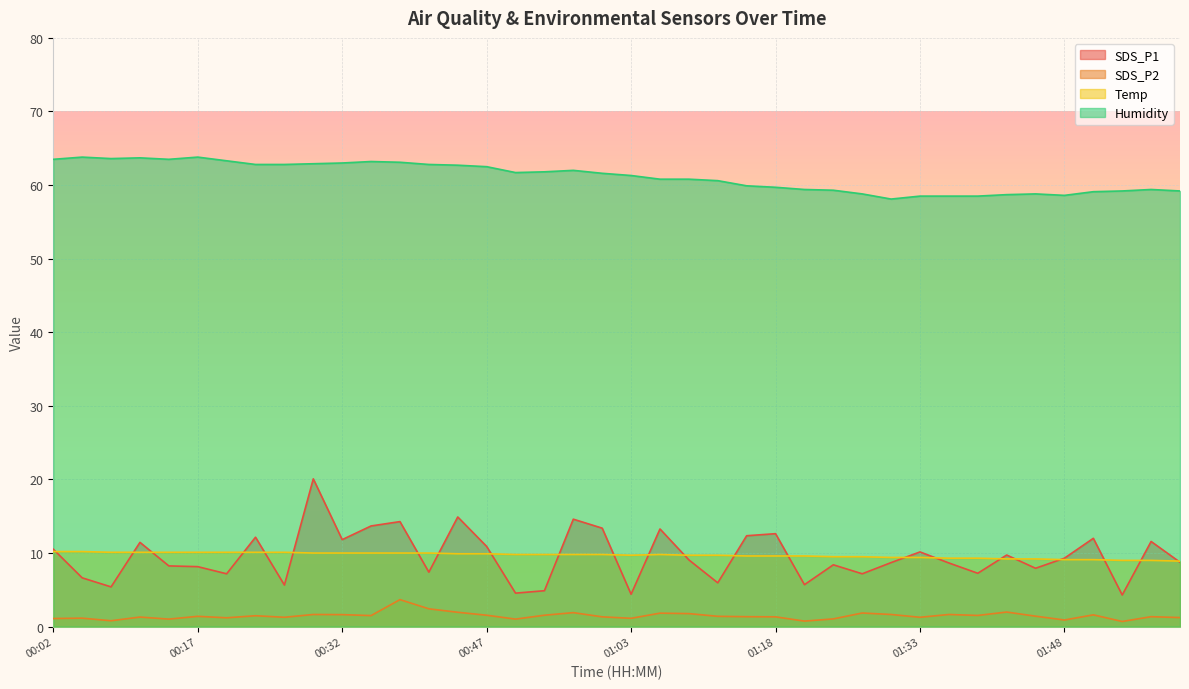

What is the lowest value of the SDS_P1 series?

4.3